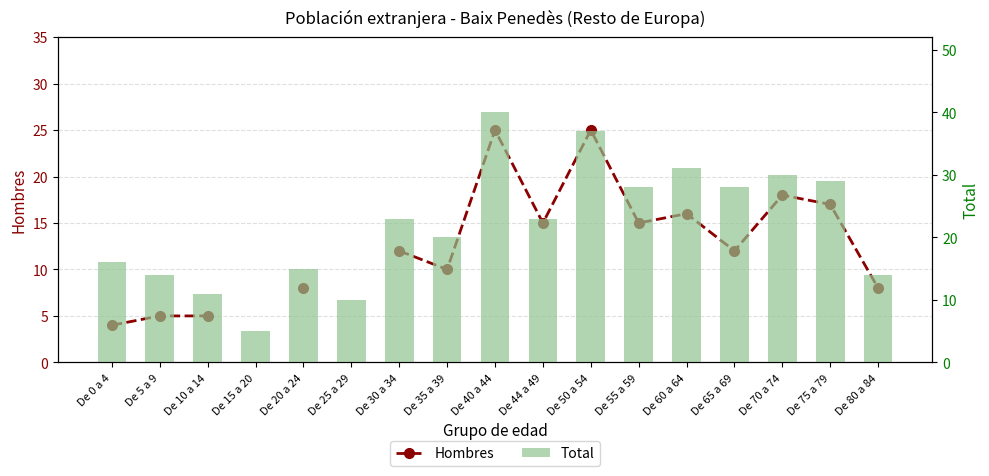

Are the bars horizontal?

No